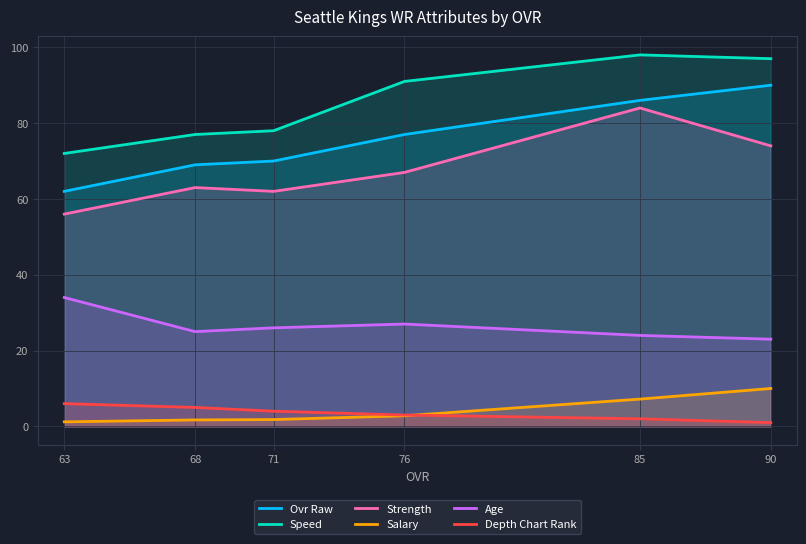

At which label is Salary closest to 5?

85